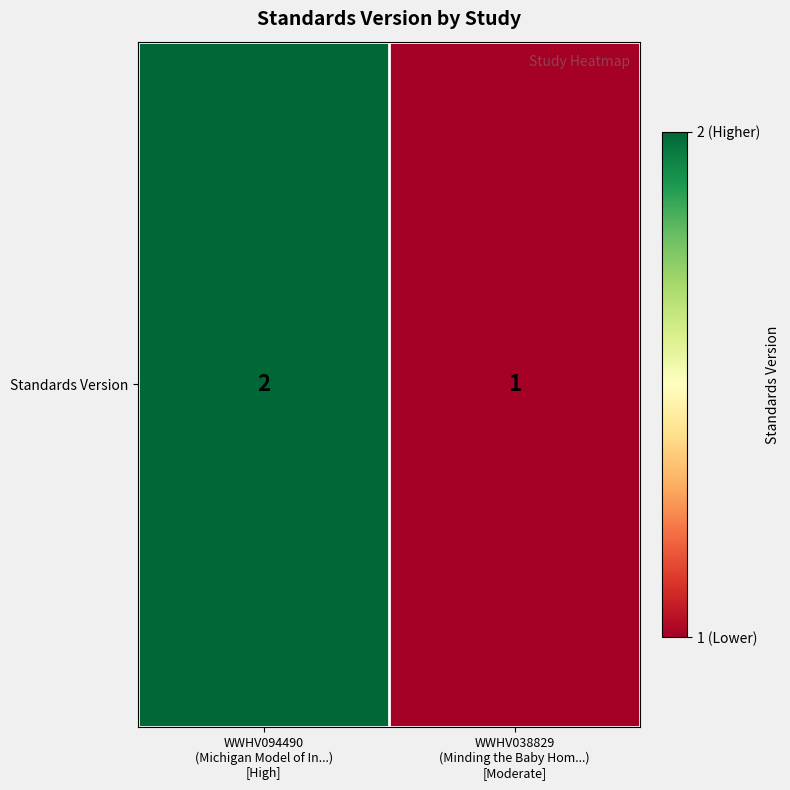

The value at WWHV094490
(Michigan Model of In...)
[High] is 2. True or false?

True